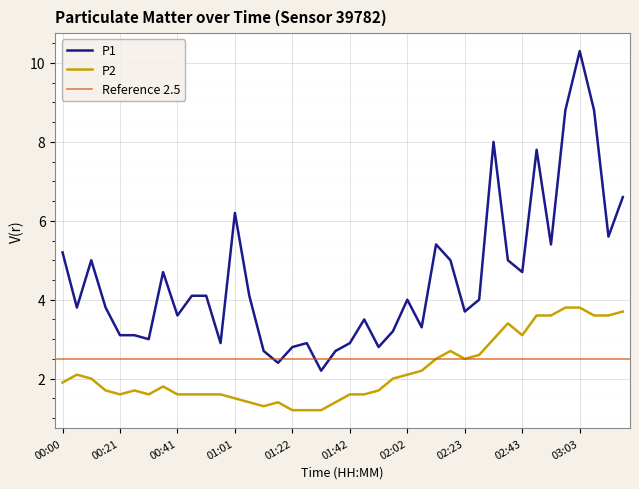

What is the spread (max minus min) of values at 00:46?

2.5